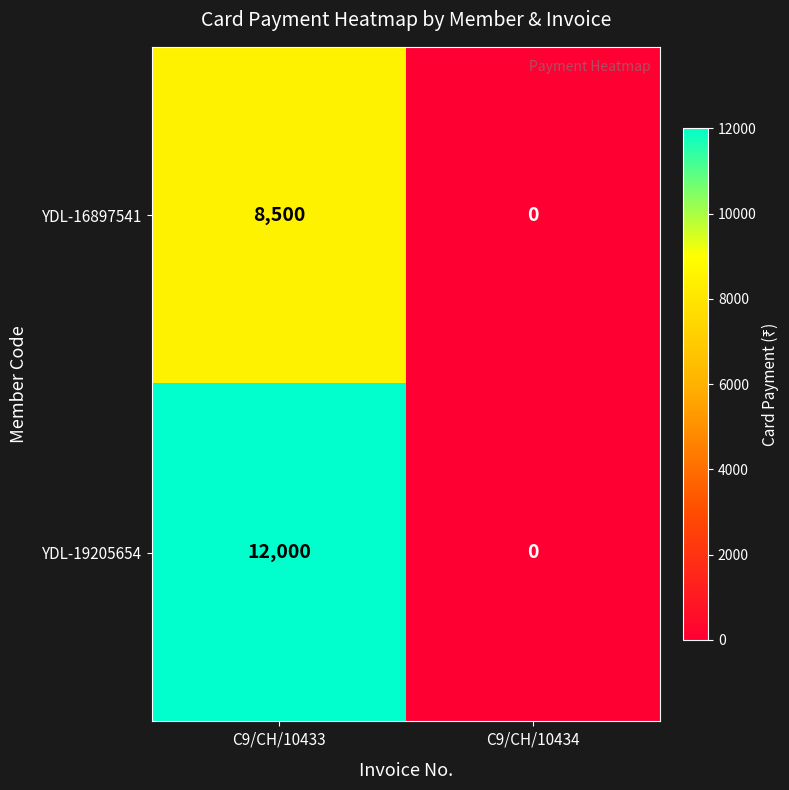

Rank the series at C9/CH/10433 from lowest to highest value.

YDL-16897541, YDL-19205654